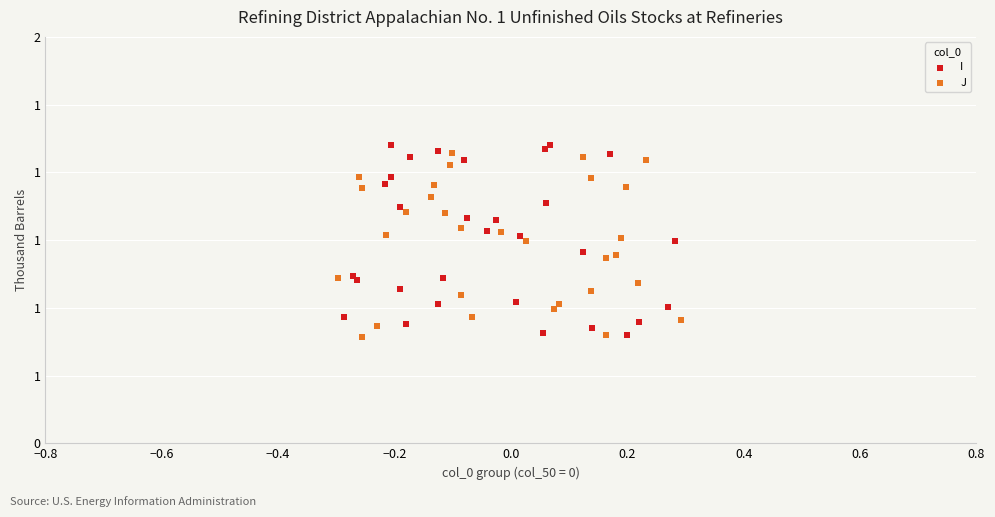

What are all the series names shown in the legend?

I, J